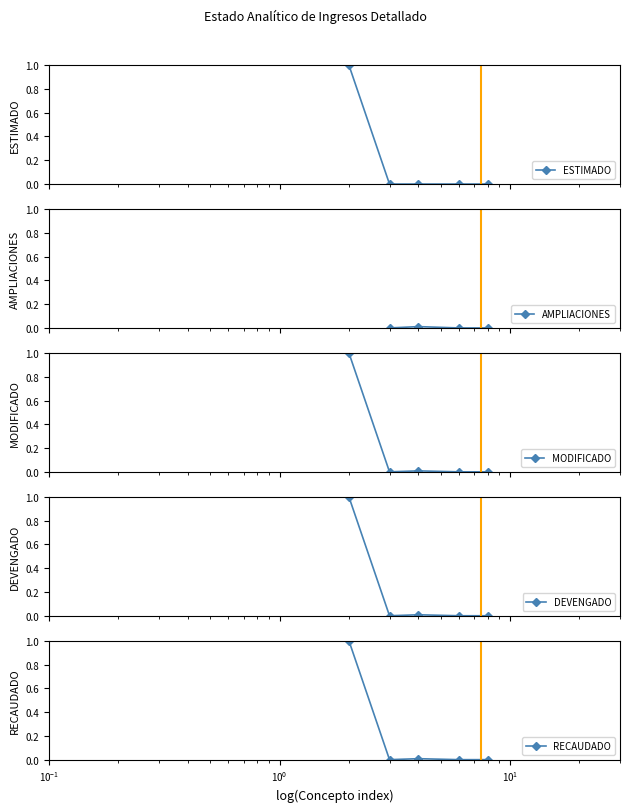

Is this an area chart (filled region under the line)?

No